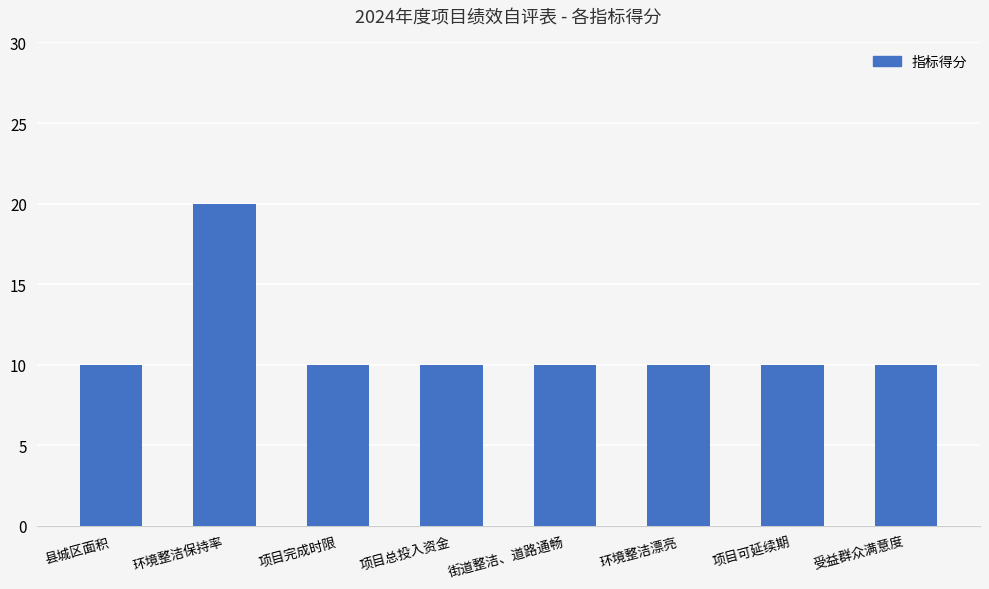

What is the greatest value displayed?

20